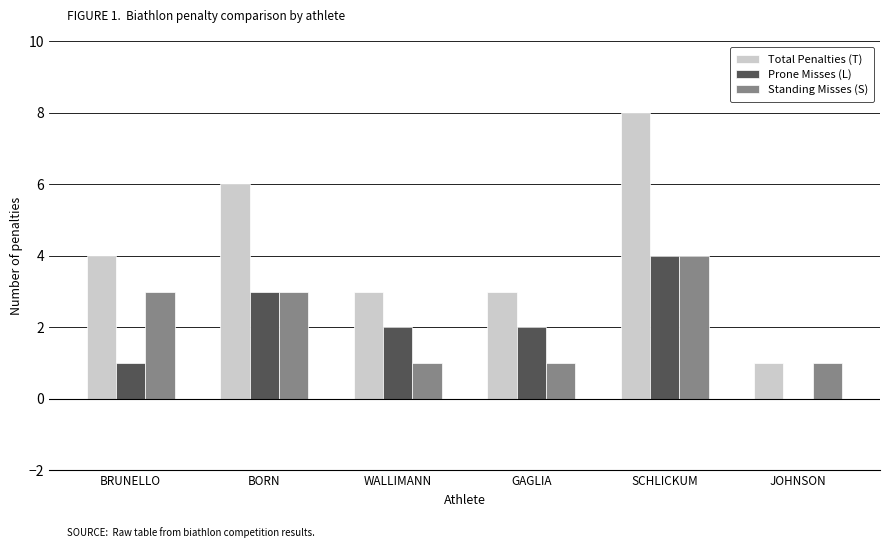

What is the sum of the Prone Misses (L) values at BORN and GAGLIA?

5